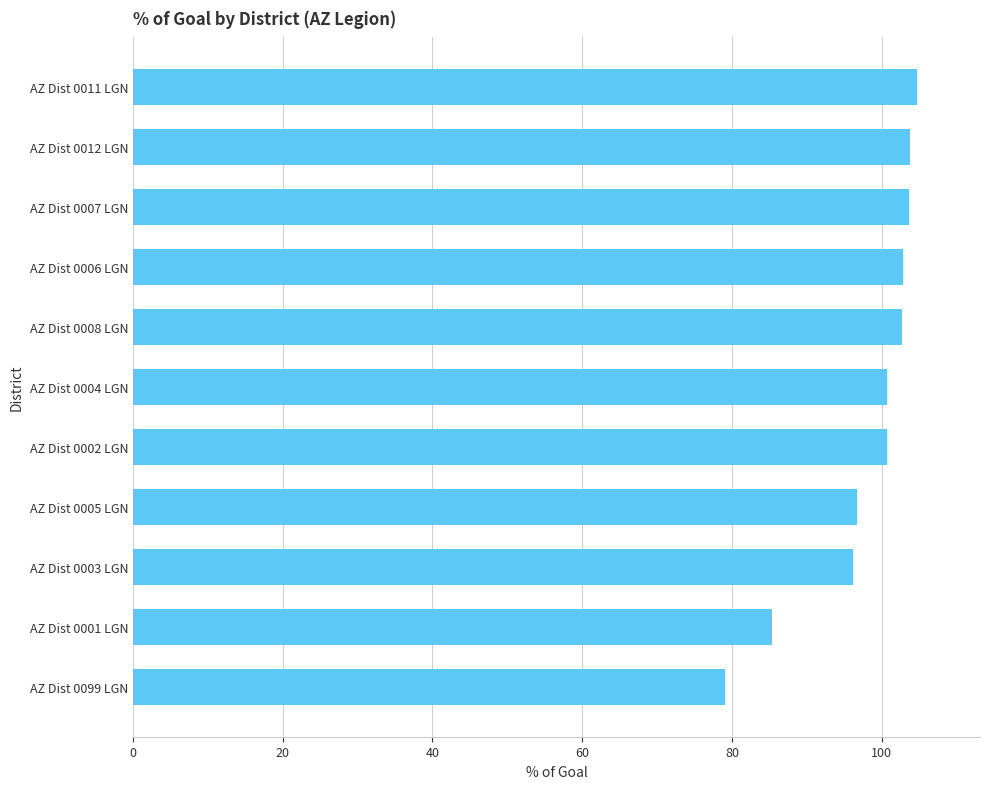

What is the average value?

97.9